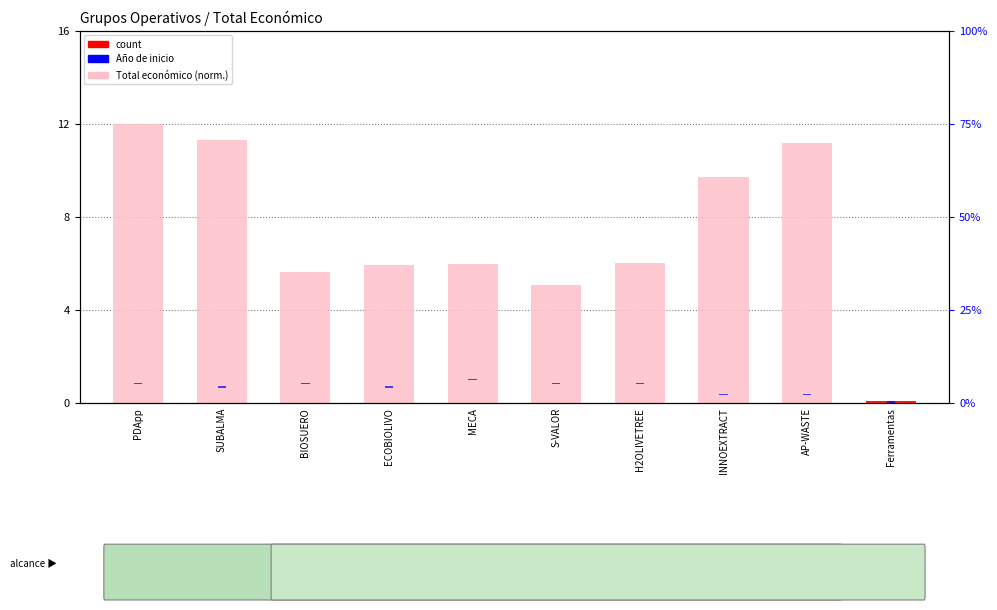

What is the label of the 6th bar from the right?

MECA